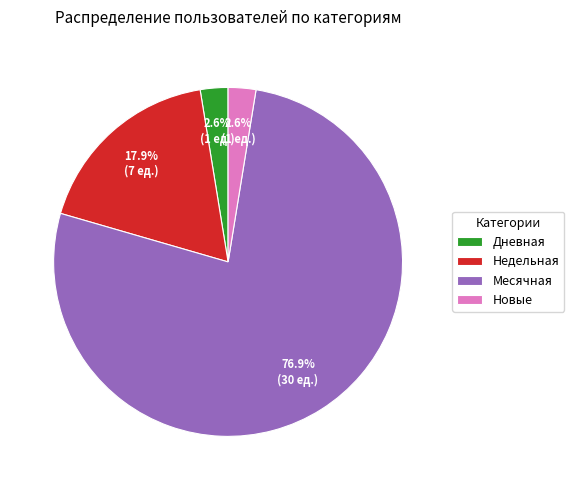

To the nearest percent, what percentage of the pie is Недельная?

18%